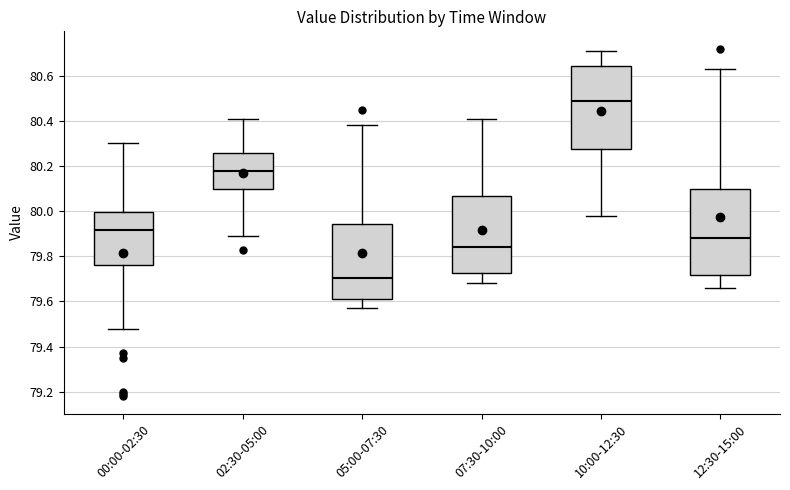

Where is the lower edge of the box for 07:30-10:00 on the y-axis? The values are not printed on the chart, so give them approximately, as read against the axis.

79.72